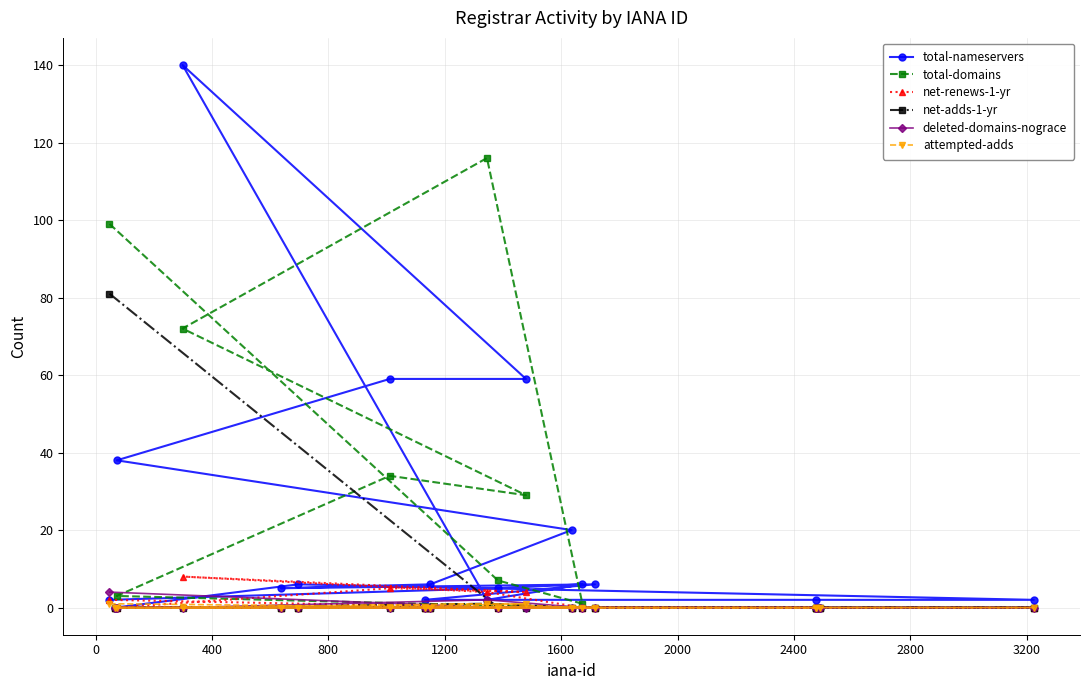

What is the value of the total-domains point at the 10th from the left?

116